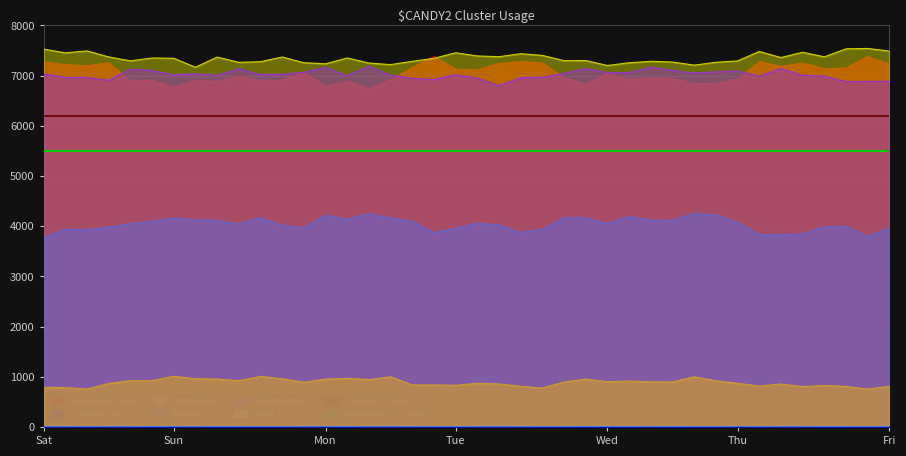

What is the value of the Total CPU cores point at the 2nd from the left?

6200